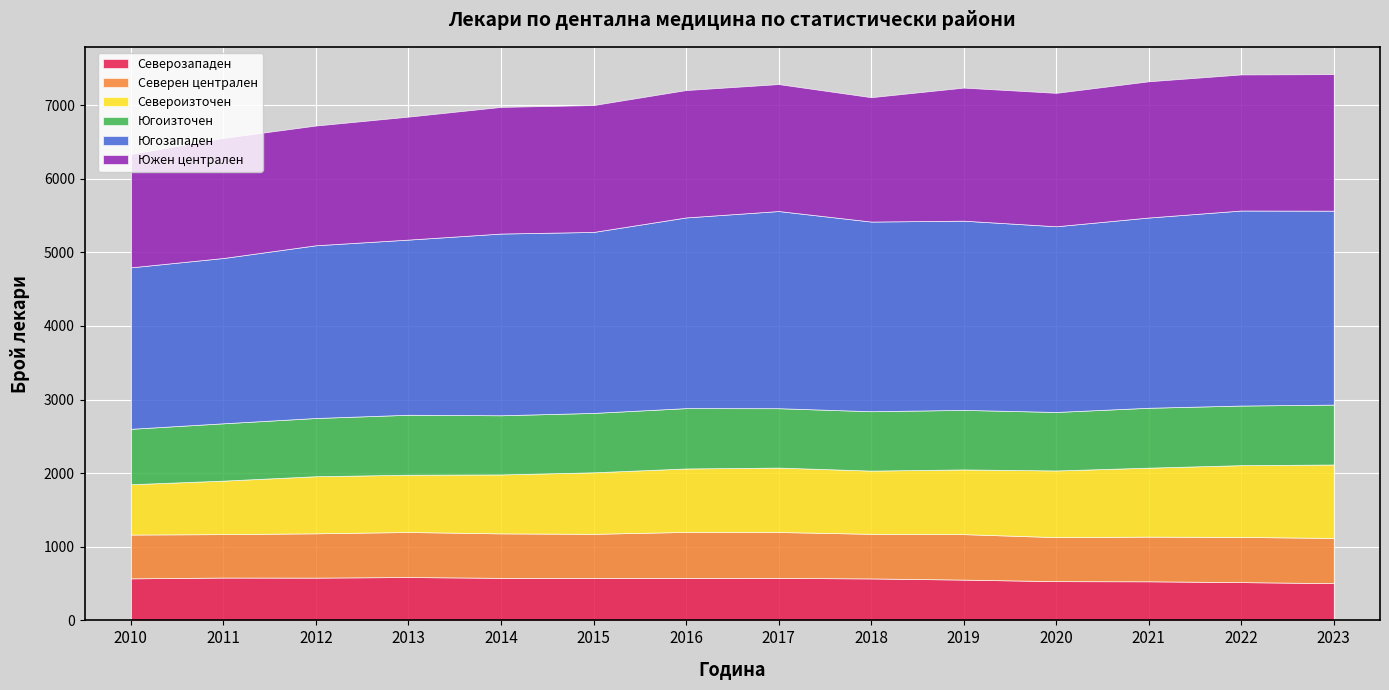

True or false: Южен централен has more than 0 points higher than both neighbors.

True